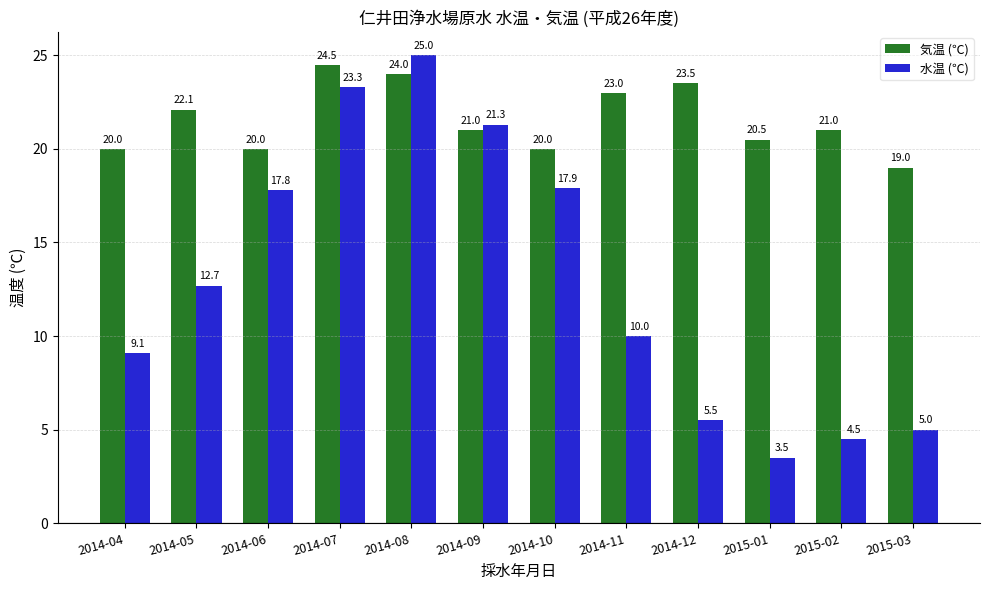

What is the difference between the second highest and minimum values in the 水温 (℃) series?

19.8